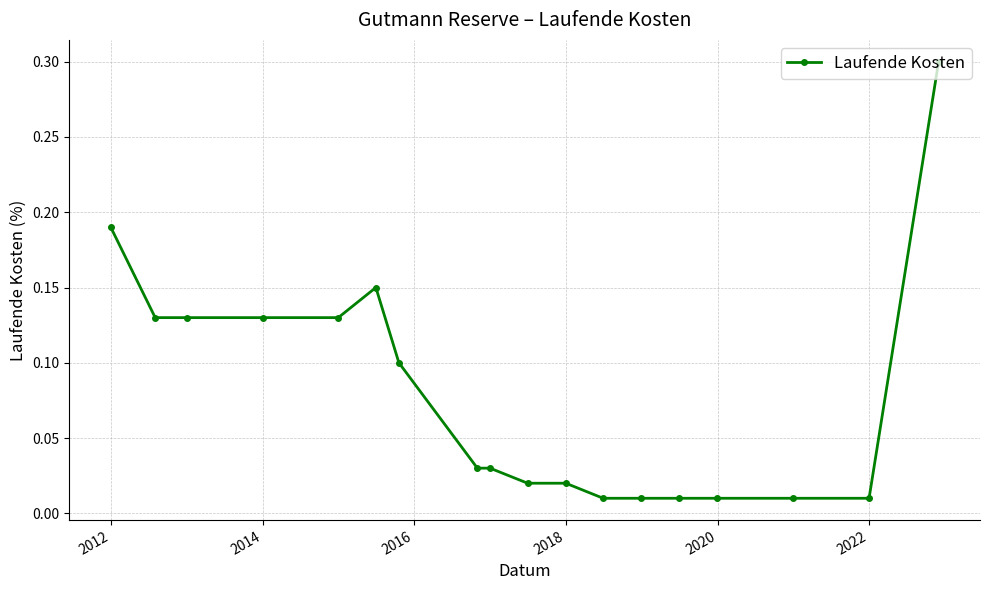

What is the greatest value displayed?

0.3